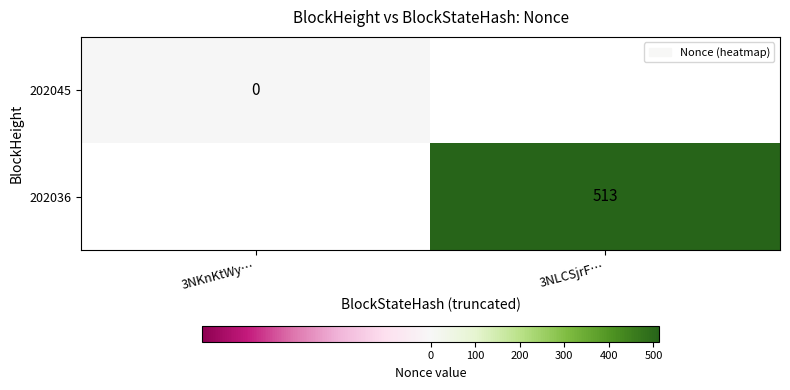

The 202036 series shows 920 at 3NLCSjrF…. True or false?

False